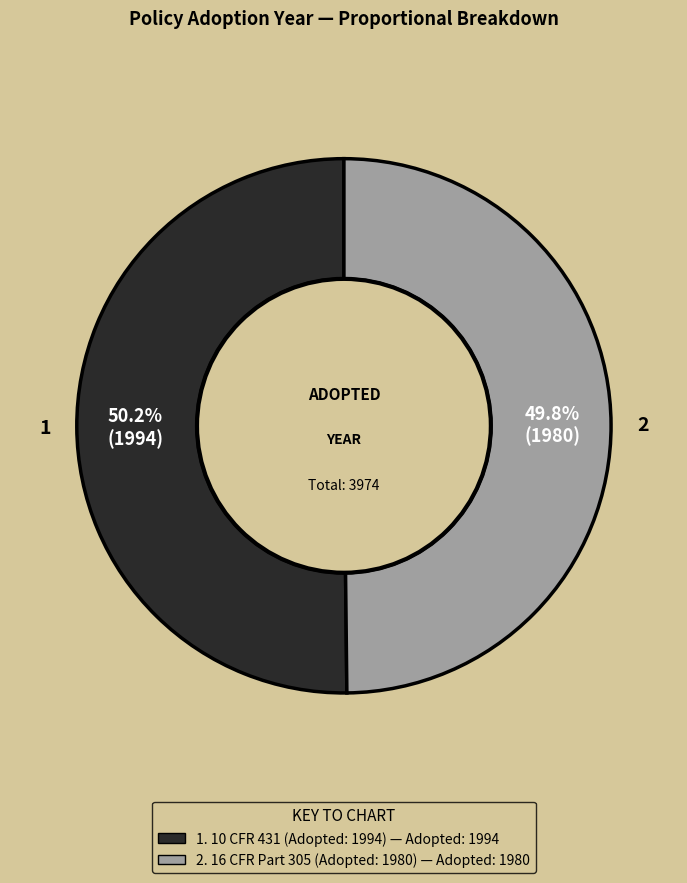

Is there any slice that represents more than half of the pie?

Yes